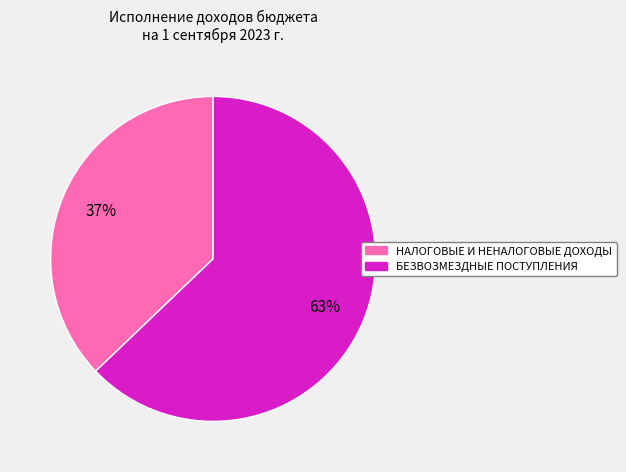

What percentage is the НАЛОГОВЫЕ И НЕНАЛОГОВЫЕ ДОХОДЫ slice, to the nearest percent?

37%